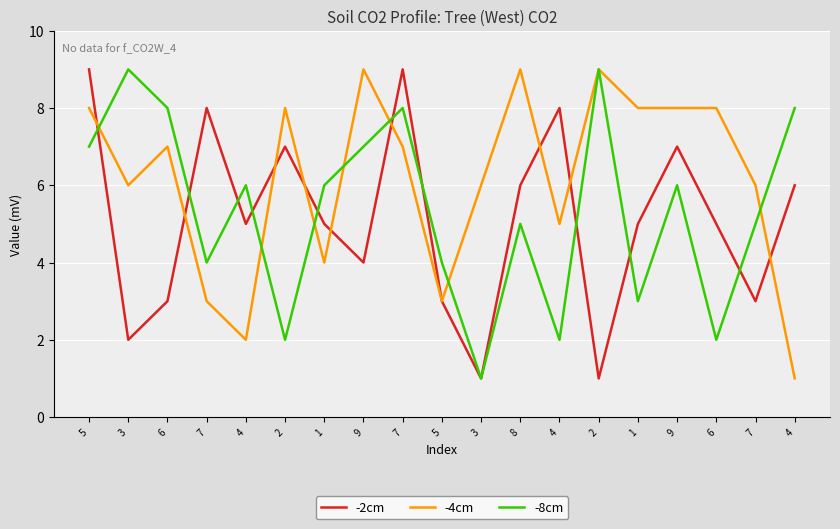

What is the average value of the -4cm series?

6